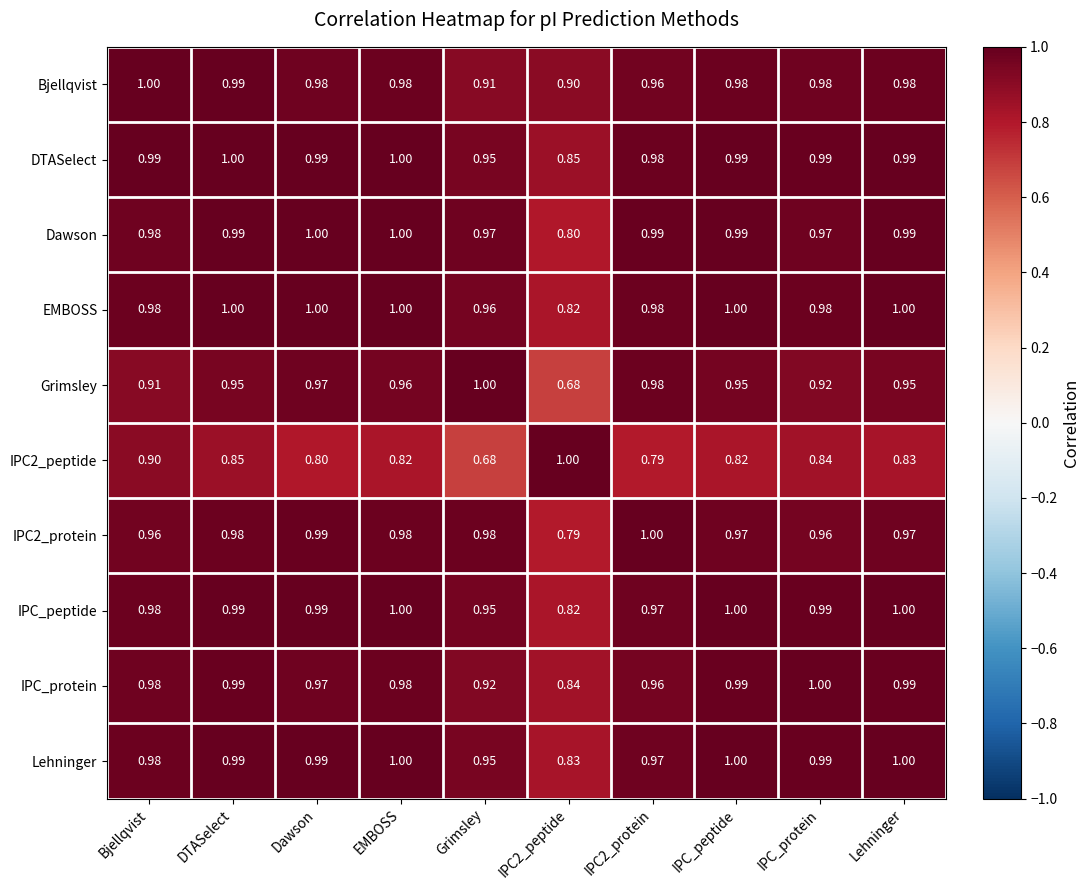

Which series has the largest total across all categories?

DTASelect